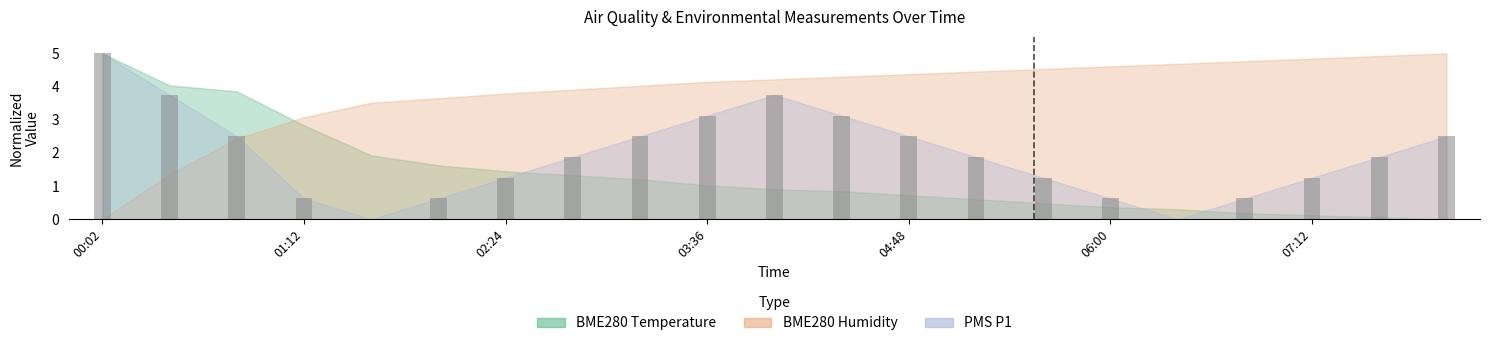

How many values in the BME280_temperature series exceed 0?

20